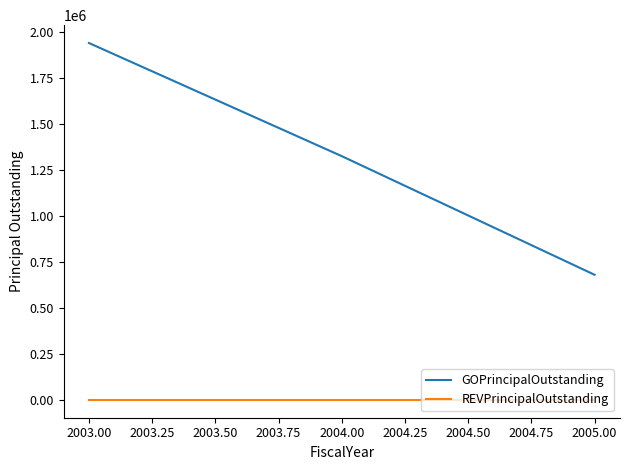

Rank the series by their average value, from highest to lowest.

GOPrincipalOutstanding, REVPrincipalOutstanding